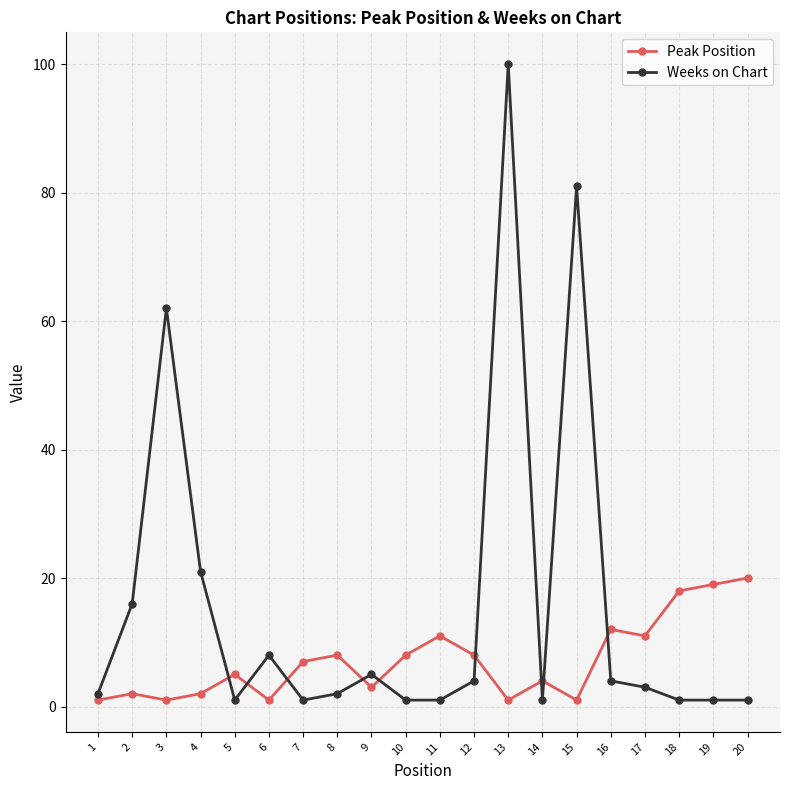

At how many categories does at least one series exceed 60?

3